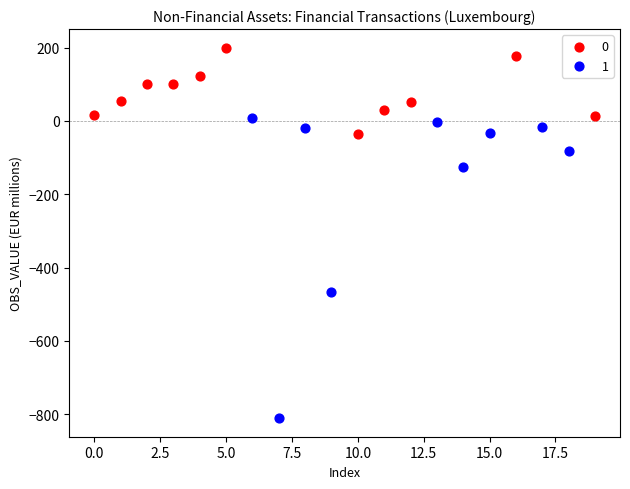

What are all the series names shown in the legend?

0, 1